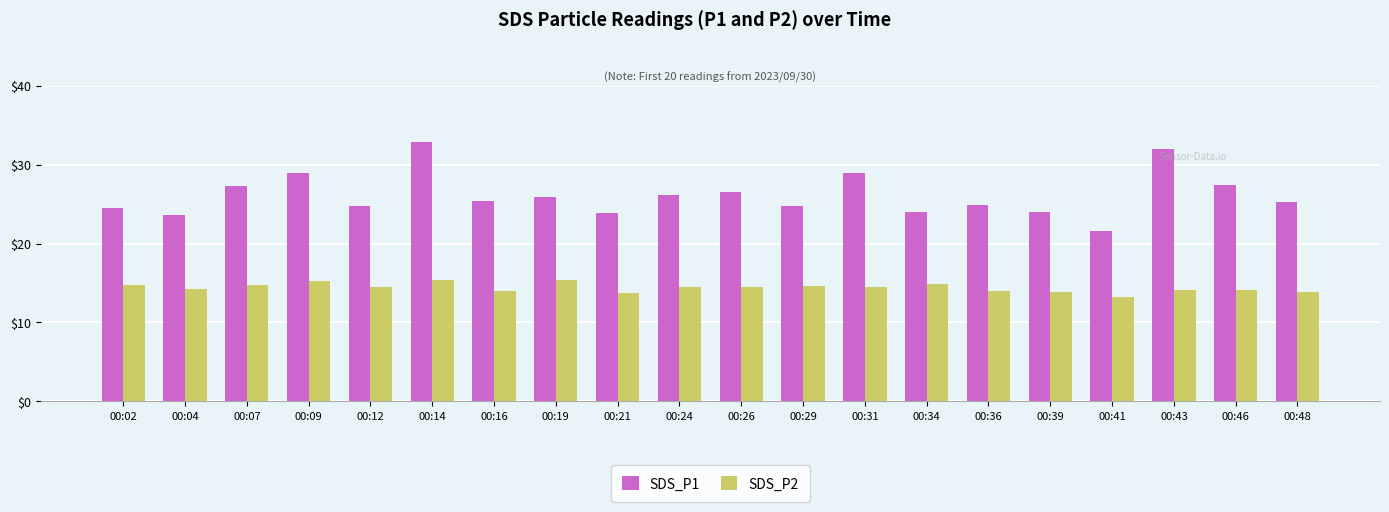

The SDS_P2 series shows 4.0 at 00:19. True or false?

False